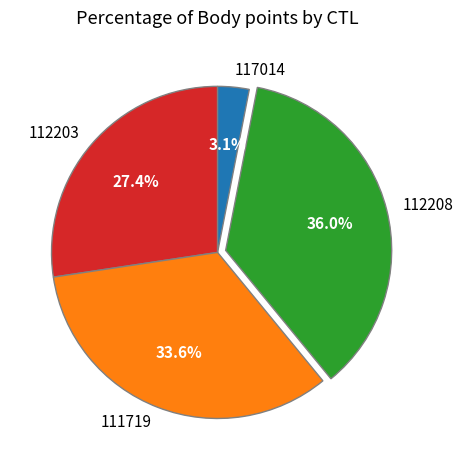

Which has a higher value, 112208 or 112203?

112208